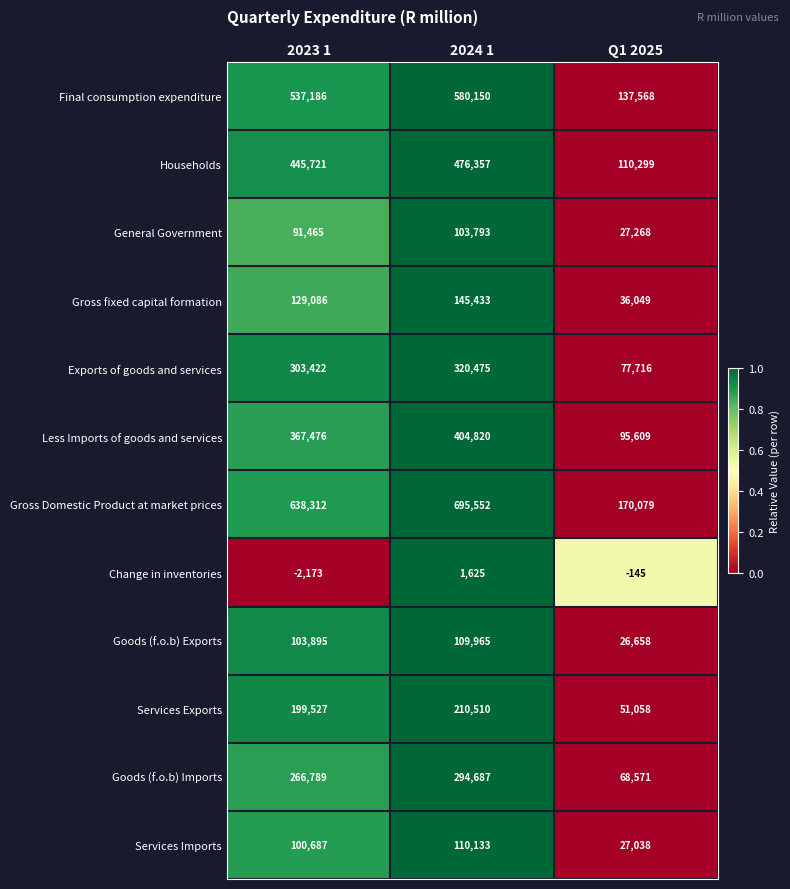

What is the total value across all series at 2023 1?

3181393